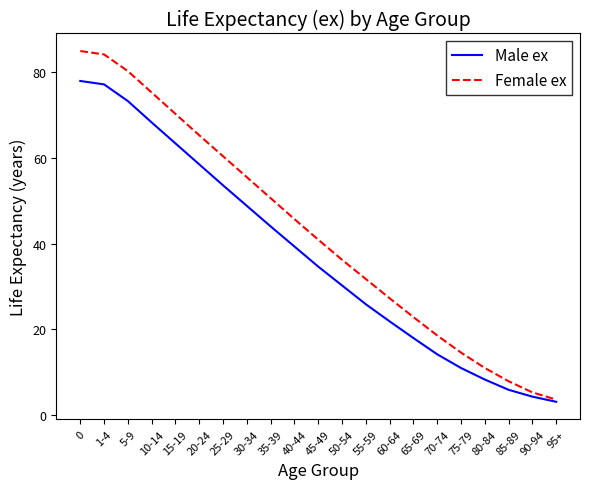

Rank the series by their average value, from lowest to highest.

Male ex, Female ex